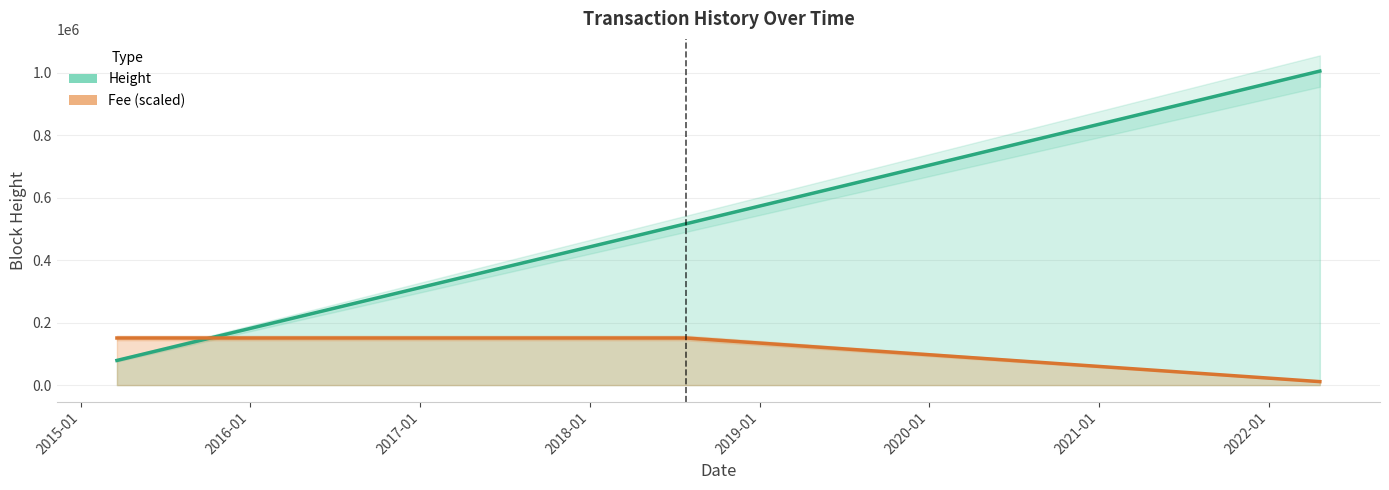

Is it true that Height equals 507454.0 at 2018-07-01?

True